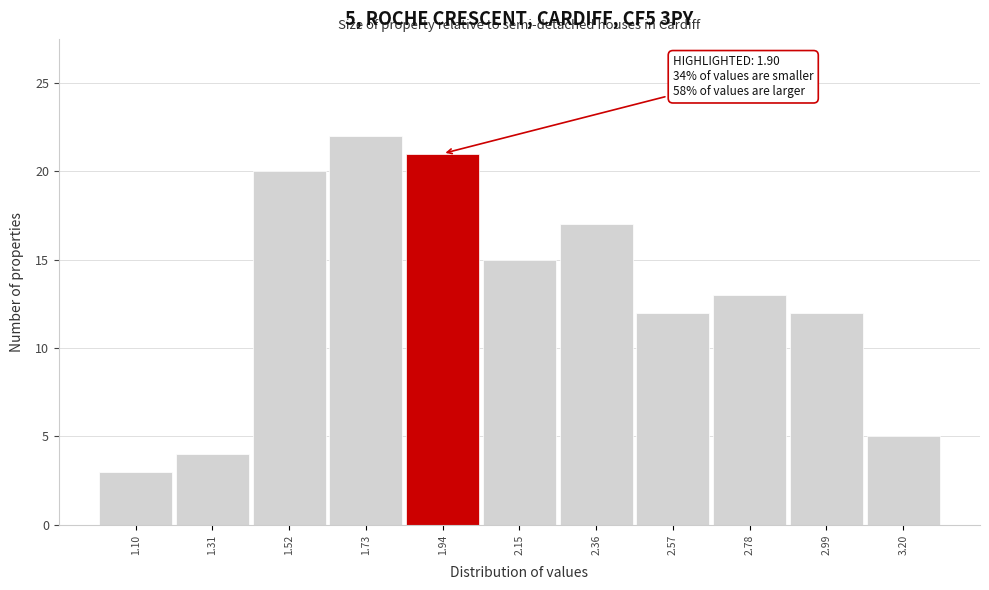

Over which range of the x-axis is the bar tallest?

1.625 to 1.835